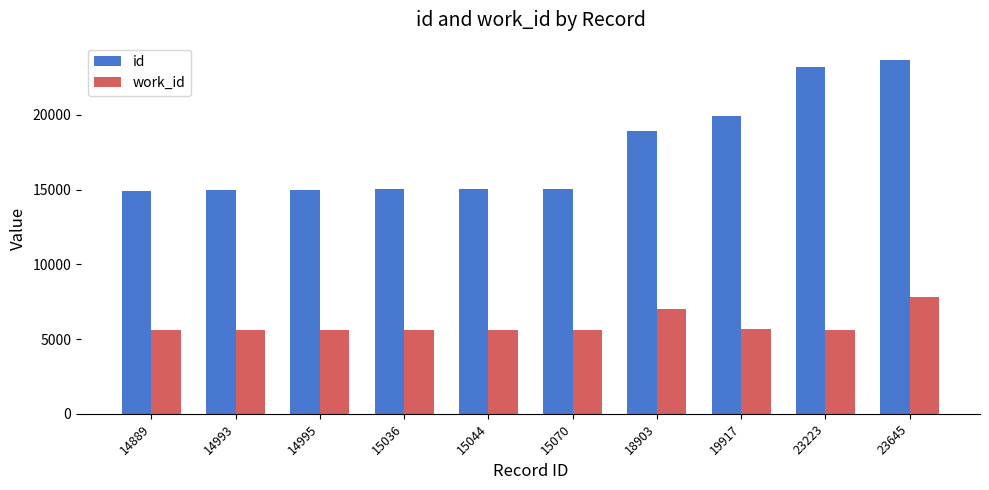

Rank the series by their maximum value, from lowest to highest.

work_id, id